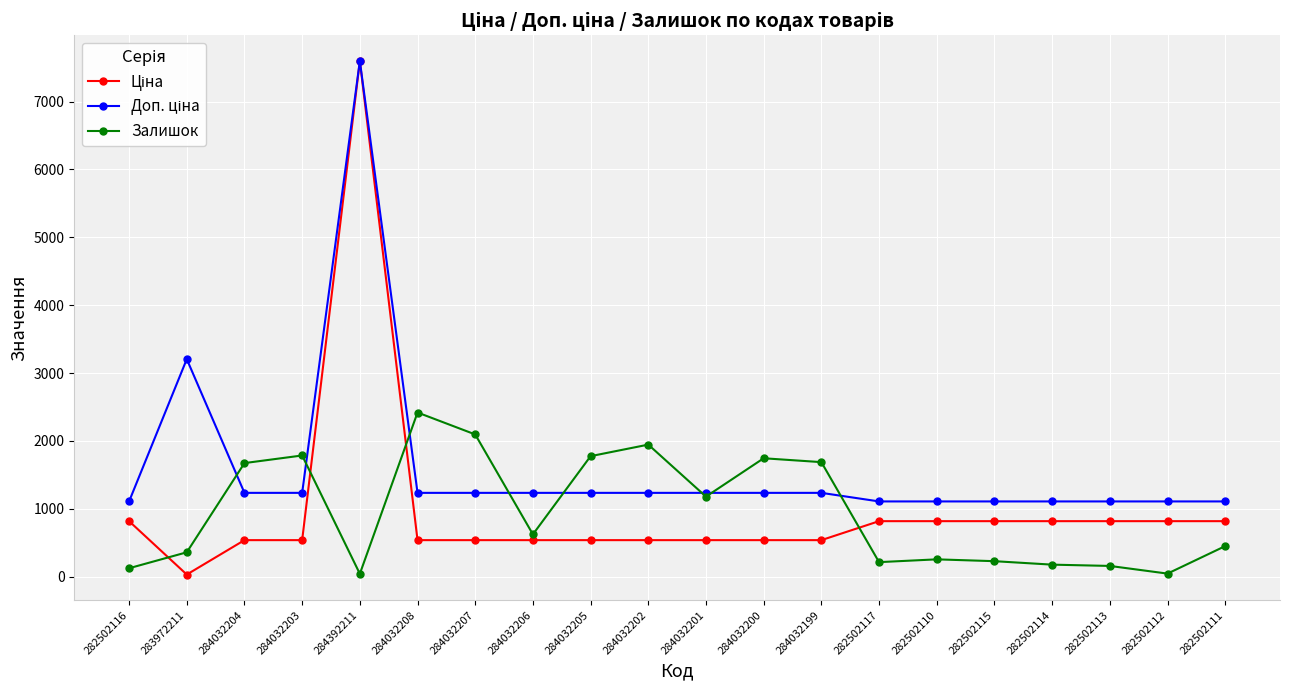

What is the total value across all series at 284032203?

3560.4